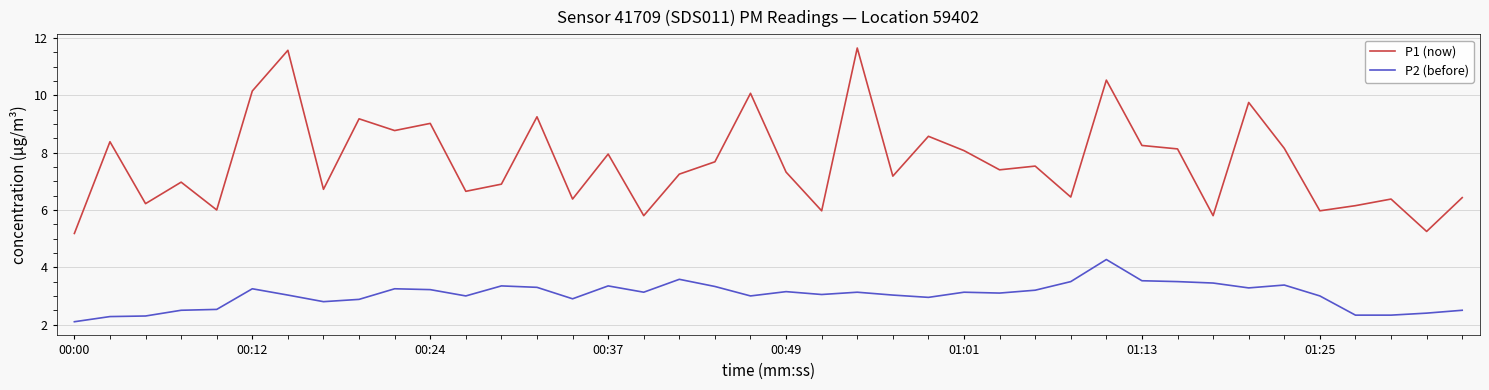

Does the chart have visible grid lines?

Yes